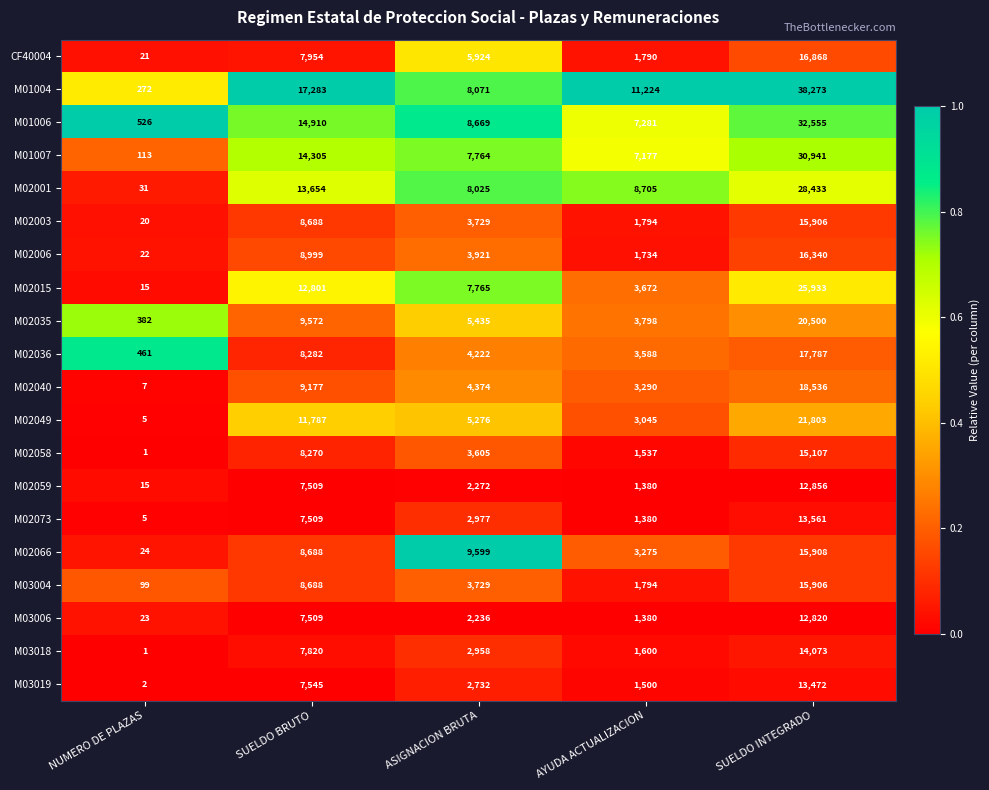

What is the total value across all series at NUMERO DE PLAZAS?

2045